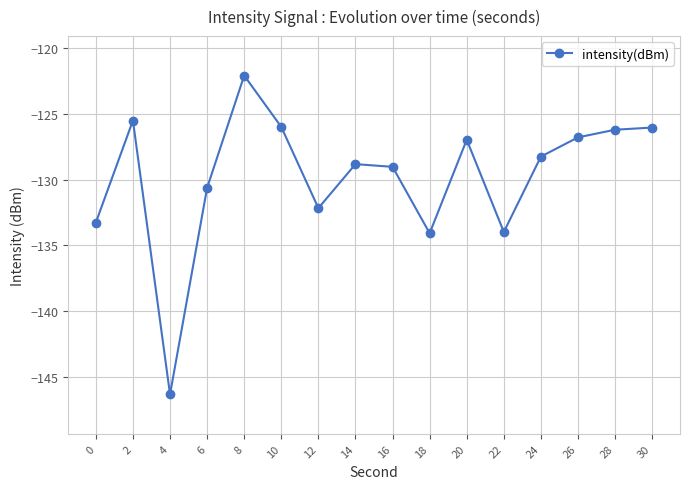

What is the difference between the values at 6 and 8?

8.5